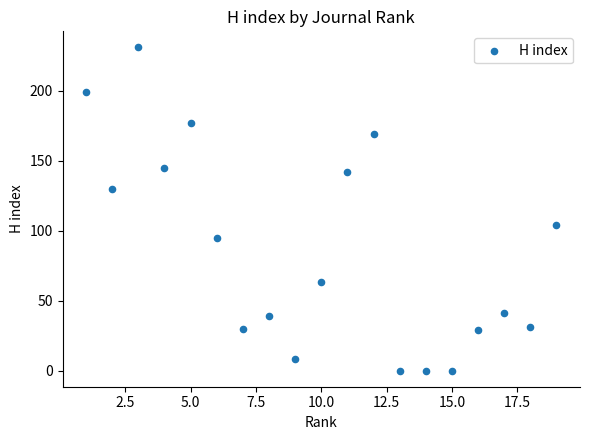

What Y value in the scatter plot is closest to 115?

104